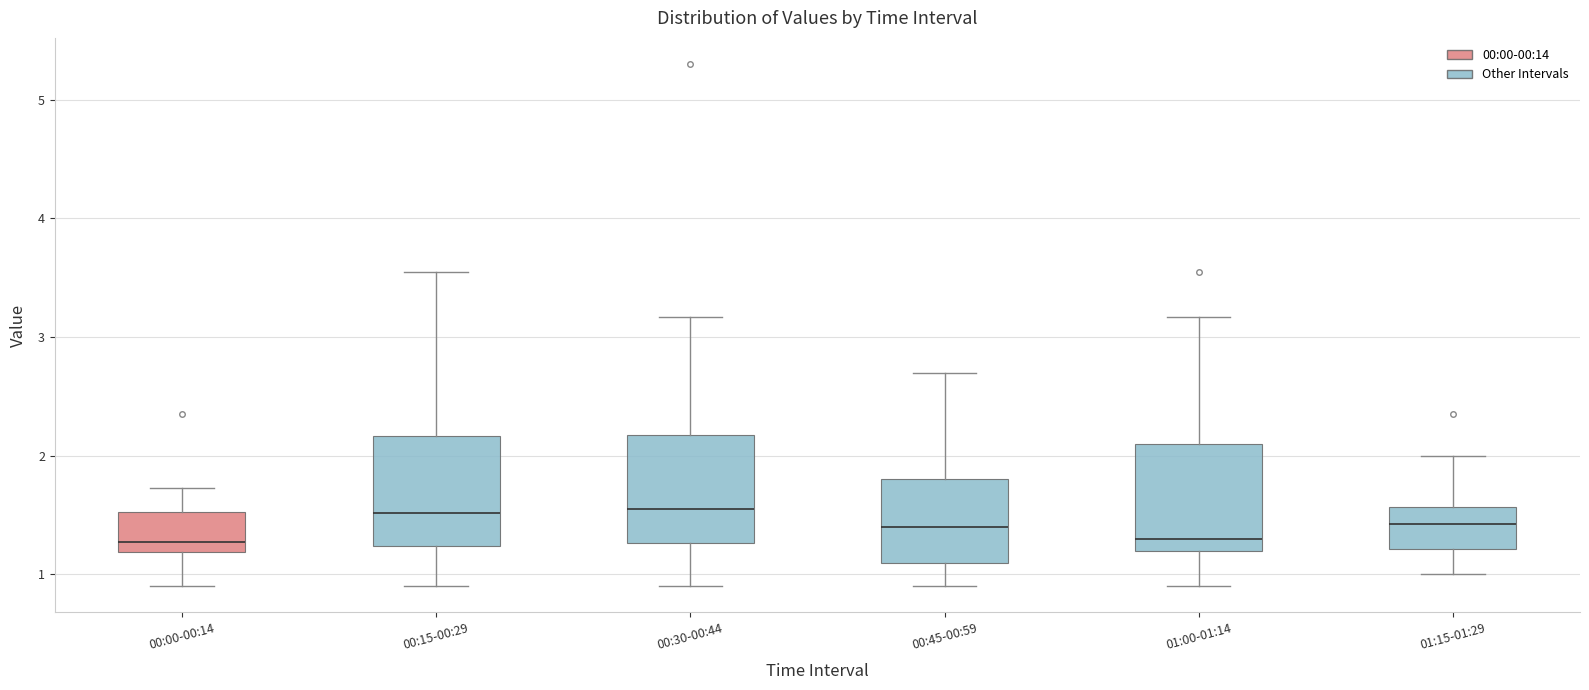

Where is the lower edge of the box for 00:30-00:44 on the y-axis? The values are not printed on the chart, so give them approximately, as read against the axis.

1.3